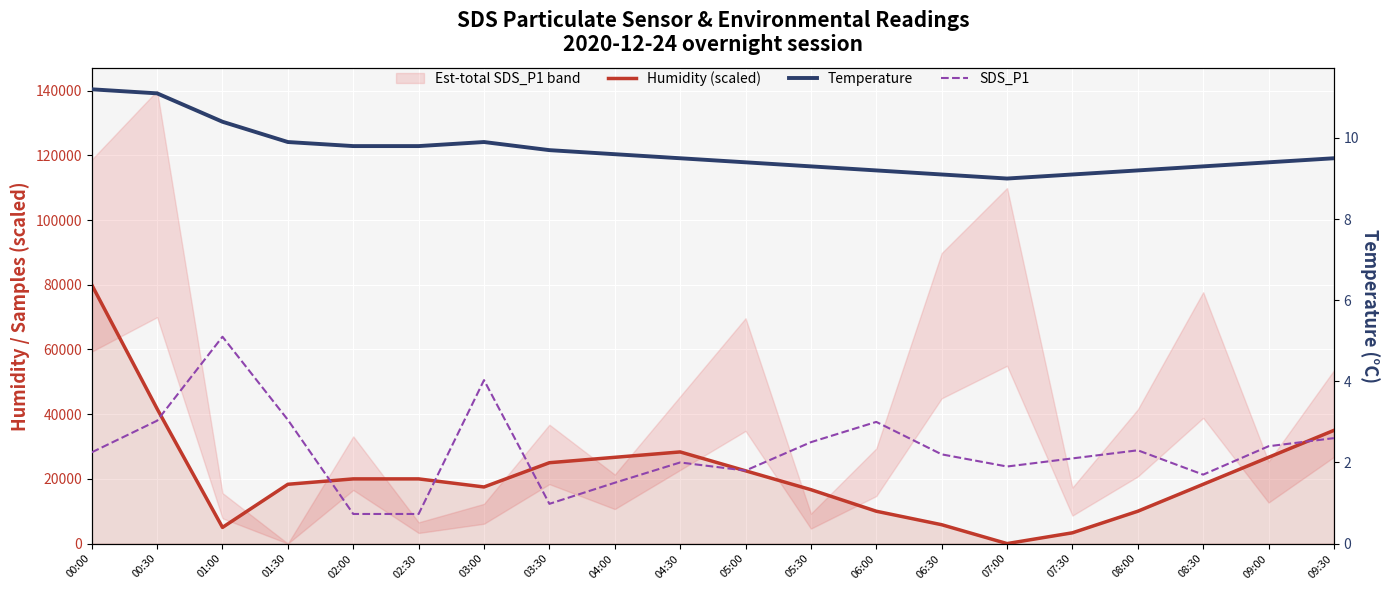

Where is the first local minimum for Temperature?

07:00